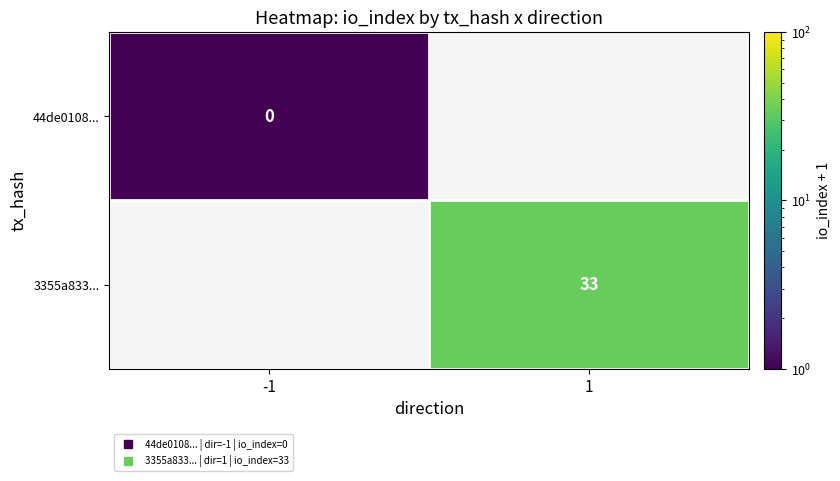

Which category has the highest value in the 44de0108... series?

-1